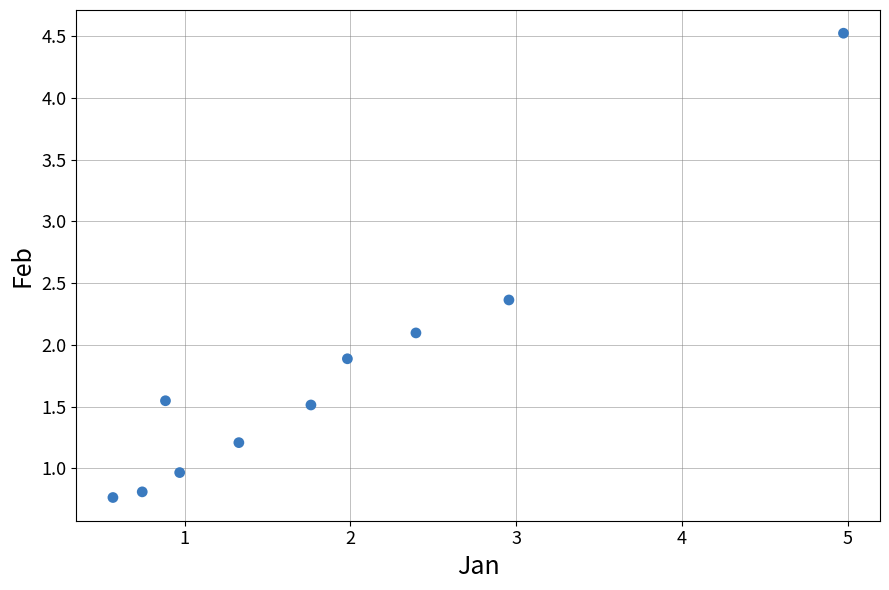

What is the range of X values (max minus min)?

4.4